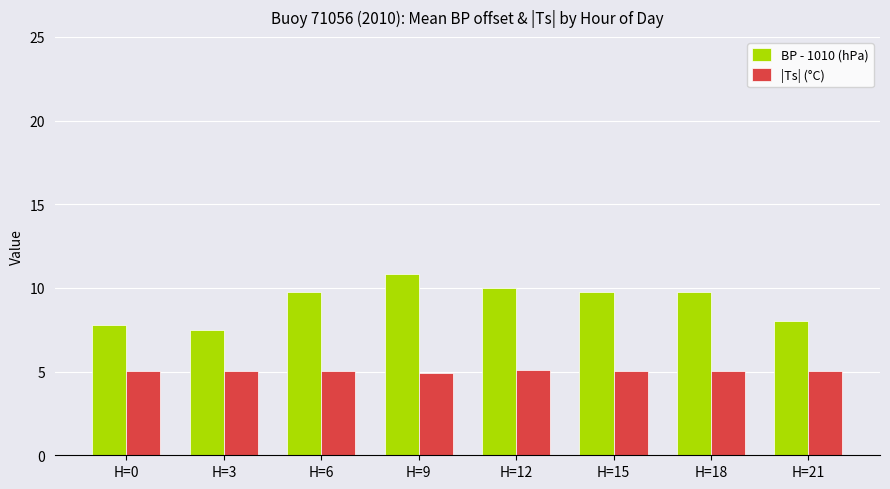

How many values in the BP - 1010 (hPa) series are below 9?

3